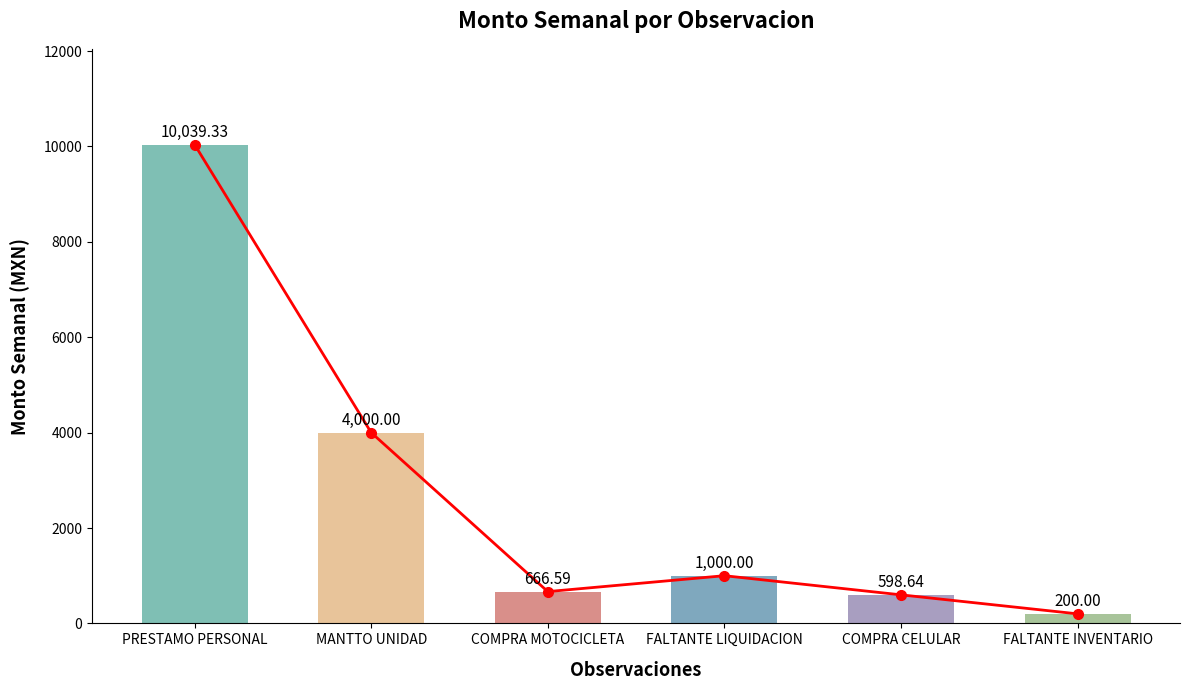

How many values exceed 1000?

2